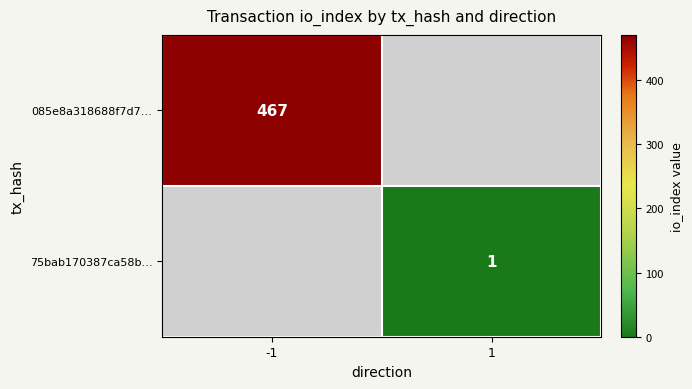

The 75bab170387ca58b… series shows 1 at 1. True or false?

True